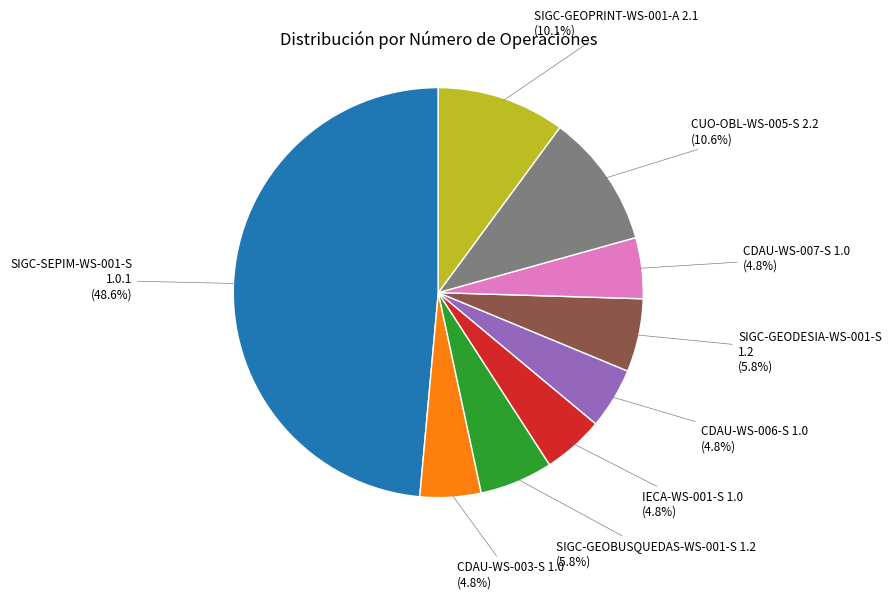

Which category has the biggest portion of the pie?

SIGC-SEPIM-WS-001-S 1.0.1